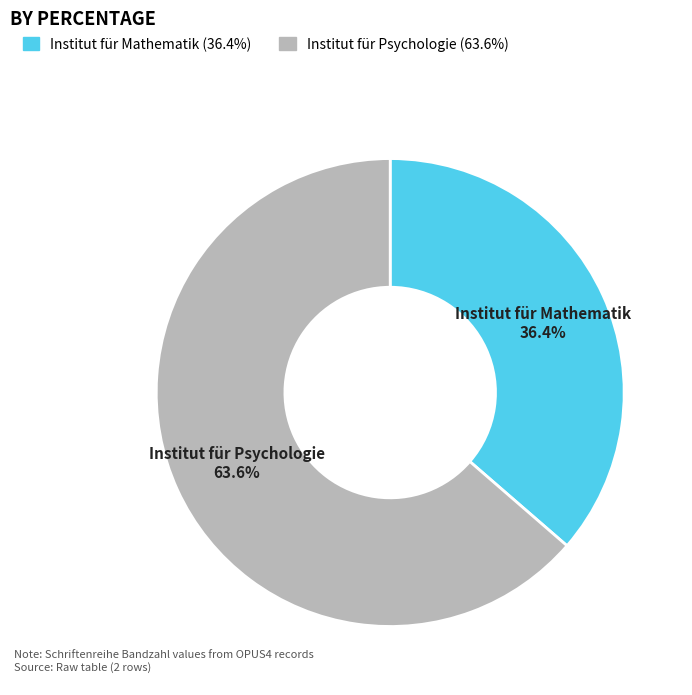

Does Institut für Psychologie represent more than half of the total?

Yes